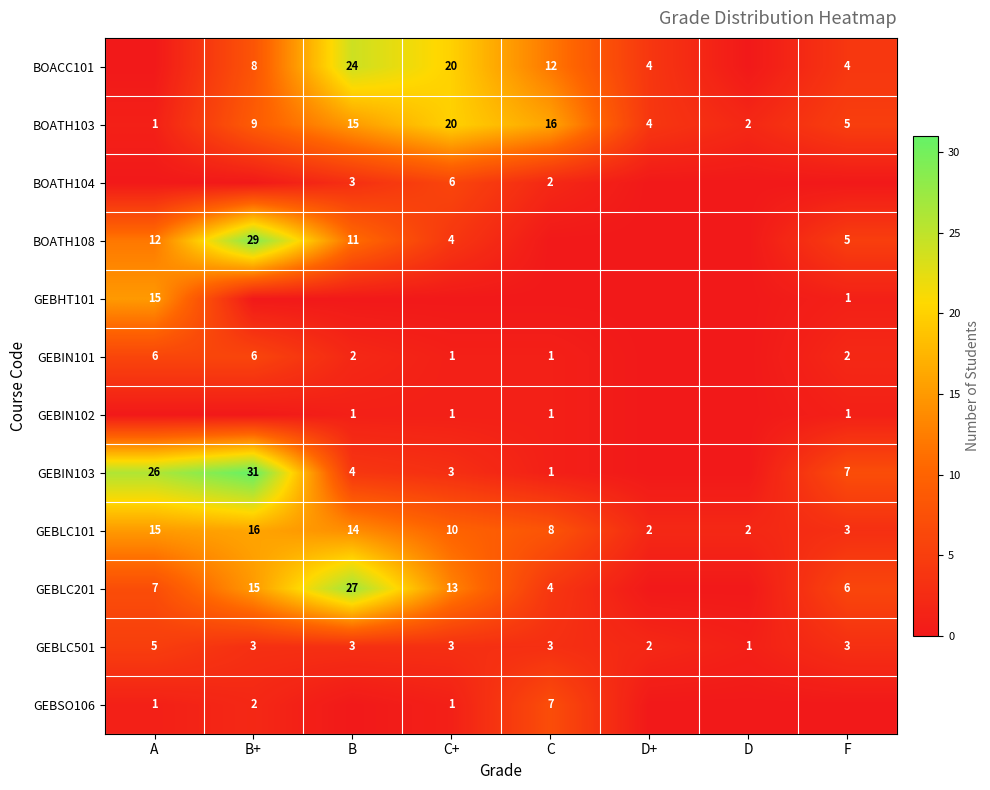

What is the difference between the GEBLC201 values at A and B+?

8